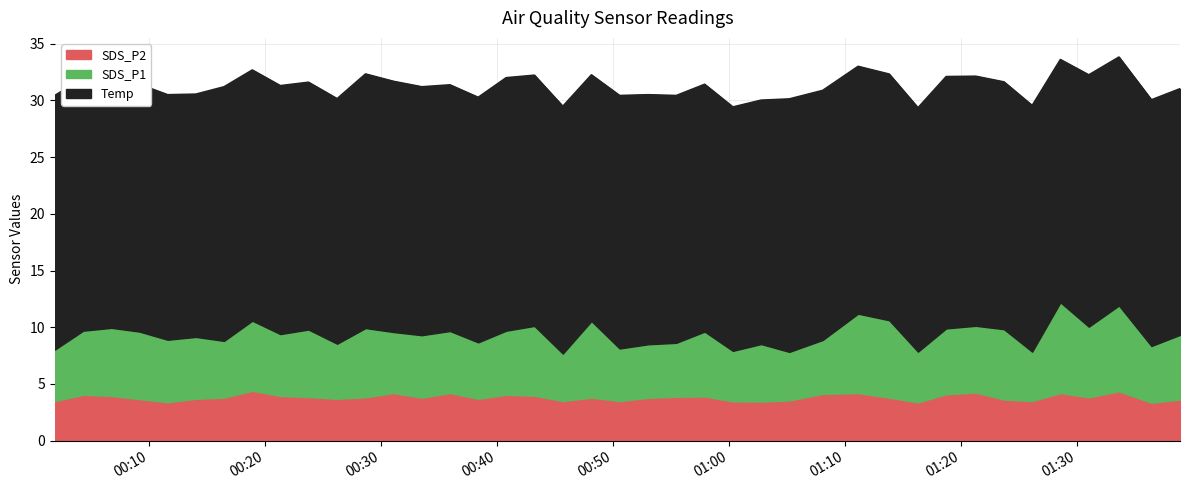

Between 26 and 25, which is larger?

25